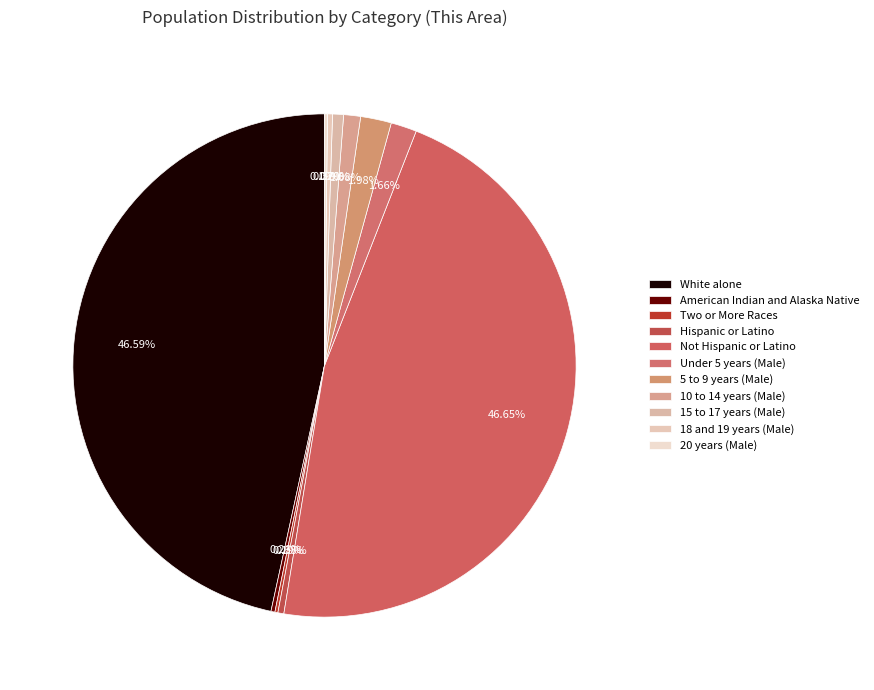

To the nearest percent, what is the difference between the largest and smallest slice percentages?

47%